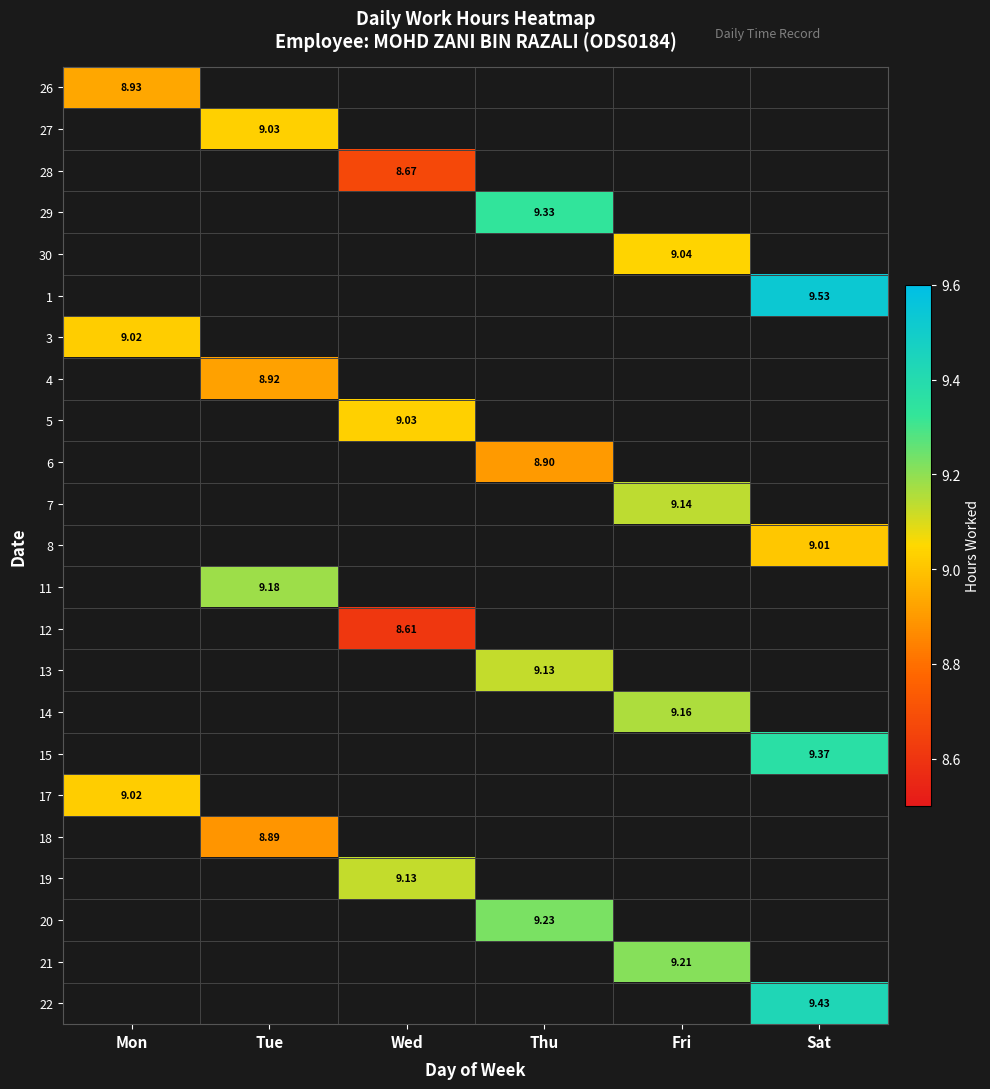

What is the approximate value of 11 at Tue?

9.2